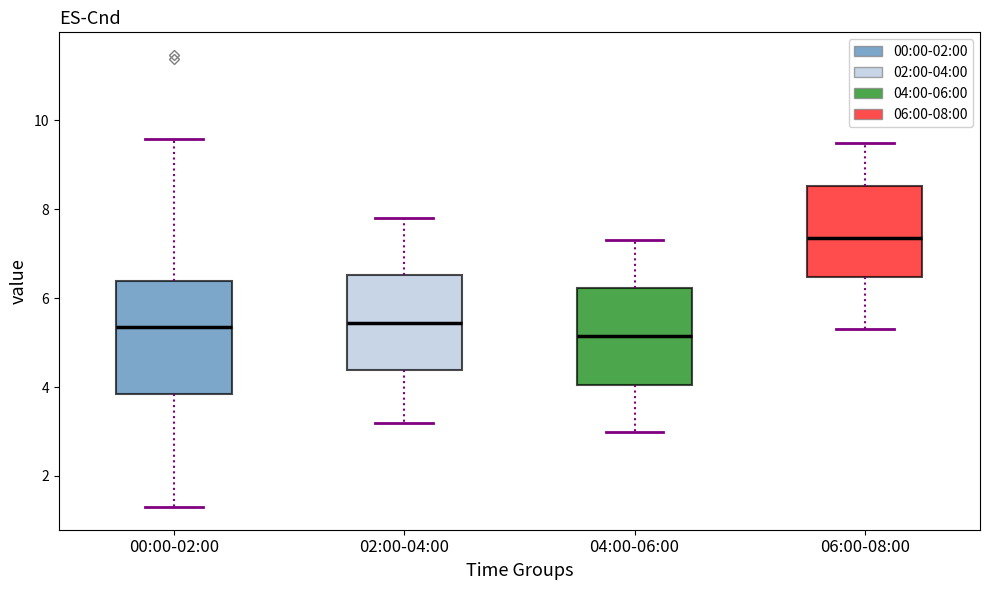

Reading left to right, read every box against the y-axis: the position of its median line, the range the box covers, and the ends of its whiskers. The values are not printed on the chart, so give them approximately, as read against the axis.

00:00-02:00: median 5.4, box 3.8 to 6.4, whiskers 1.4 to 9.6
02:00-04:00: median 5.4, box 4.4 to 6.6, whiskers 3.2 to 7.8
04:00-06:00: median 5.2, box 4.0 to 6.2, whiskers 3.0 to 7.4
06:00-08:00: median 7.4, box 6.4 to 8.6, whiskers 5.4 to 9.6